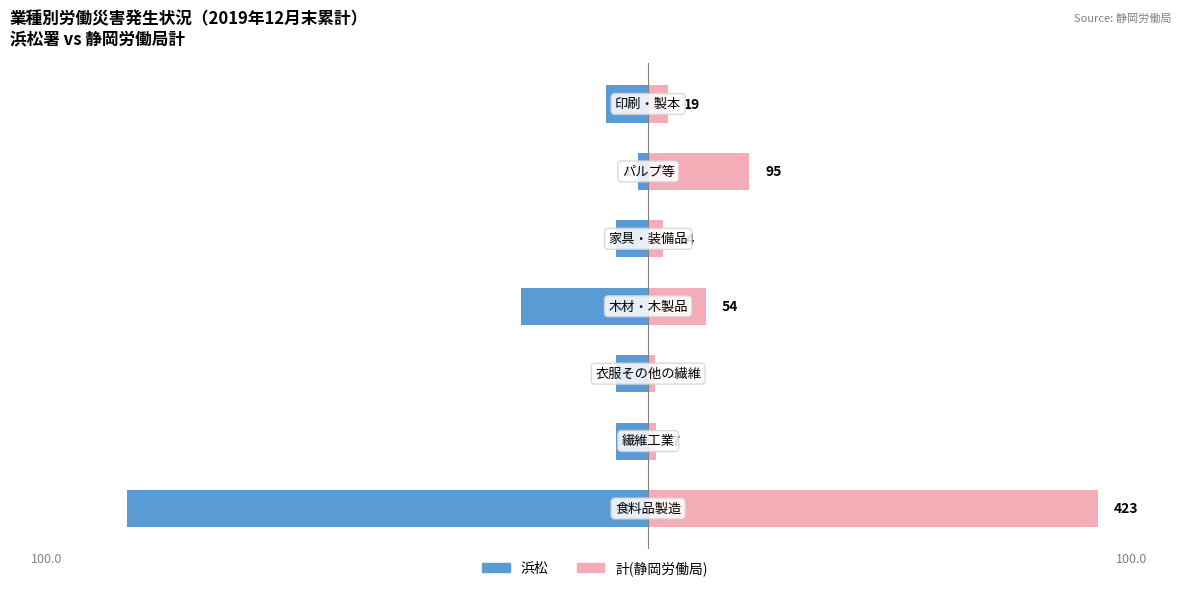

Reading left to right, list all the values displayed in this chart.

浜松: -49.0	-3.0	-3.0	-12.0	-3.0	-1.0	-4.0
計(静岡労働局): 42.3	0.7	0.6	5.4	1.4	9.5	1.9